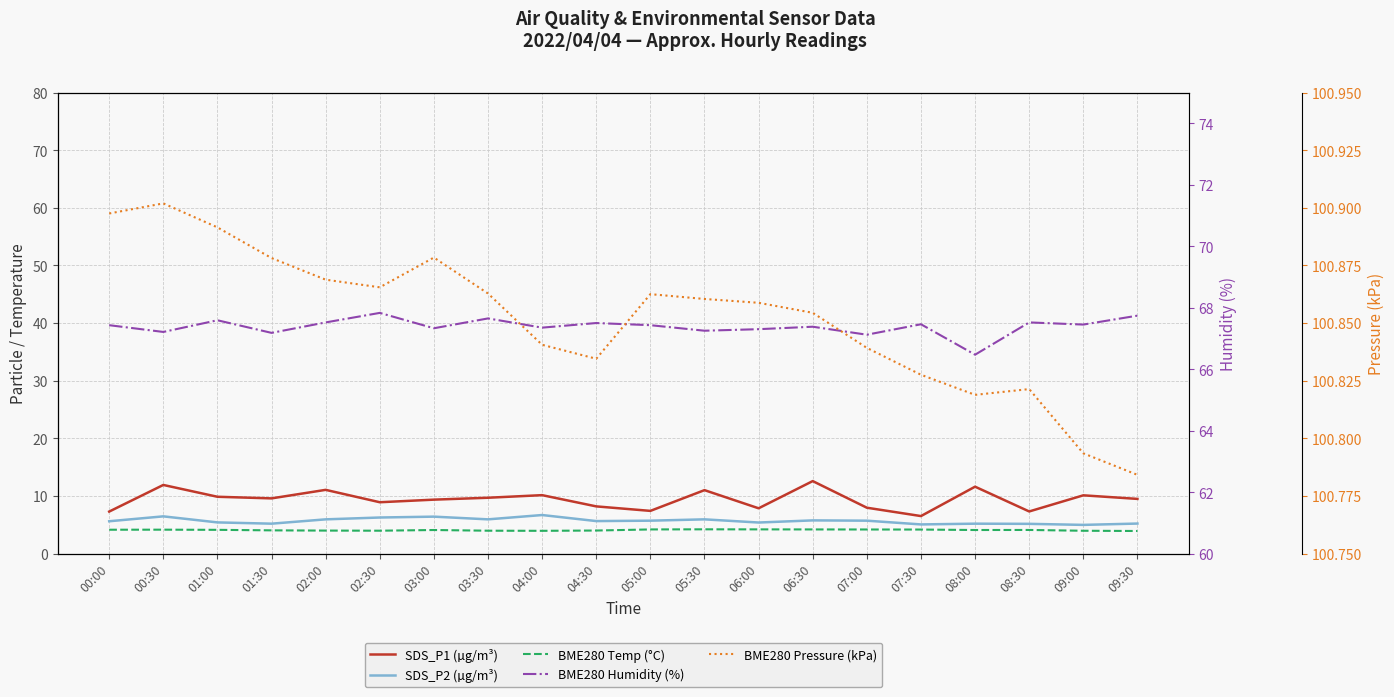

What is the total value across all series at 07:00?

185.8